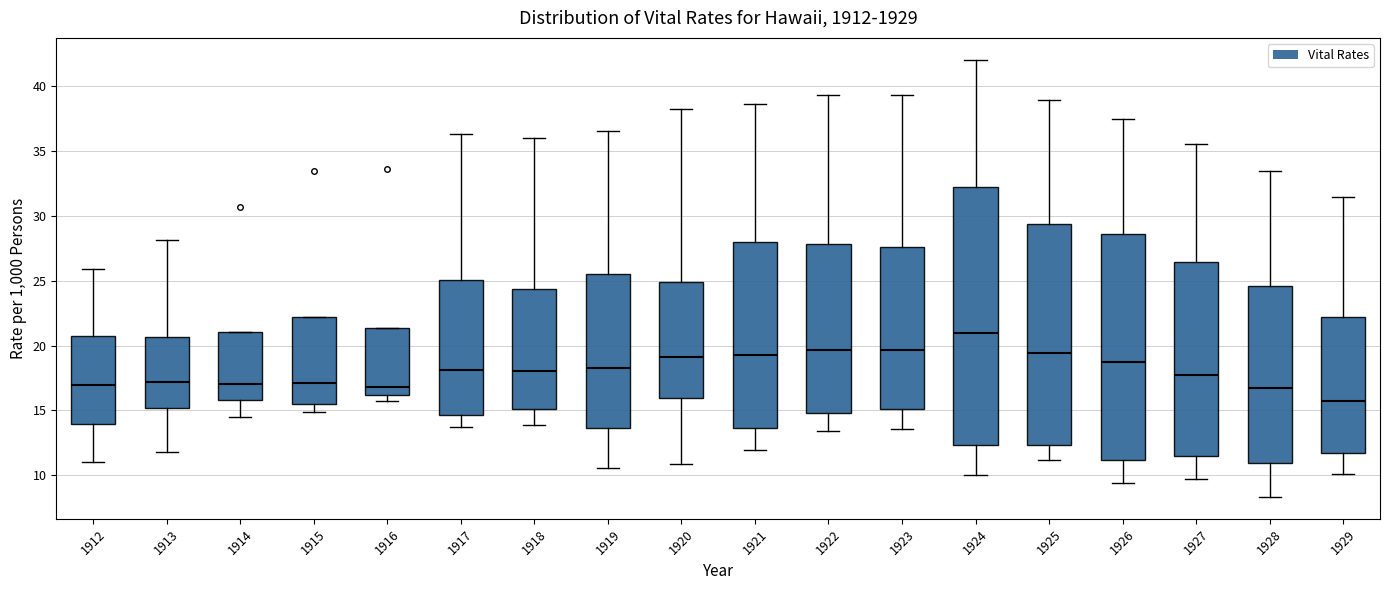

Where is the upper edge of the box at x = 1915 on the y-axis? The values are not printed on the chart, so give them approximately, as read against the axis.

22.0